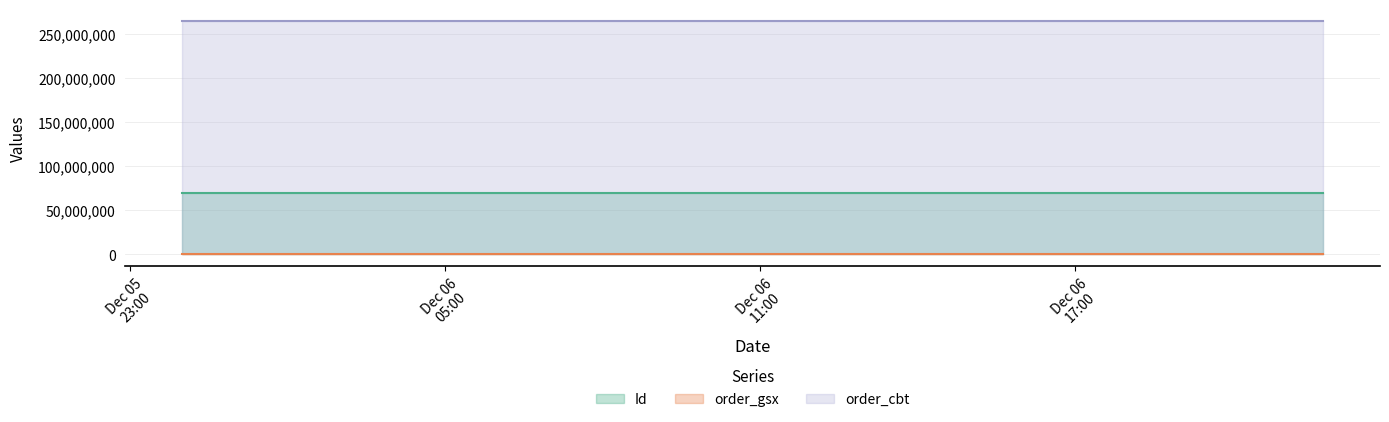

The value of Id at 2024-12-06 21:43:50 is 69858155. True or false?

True